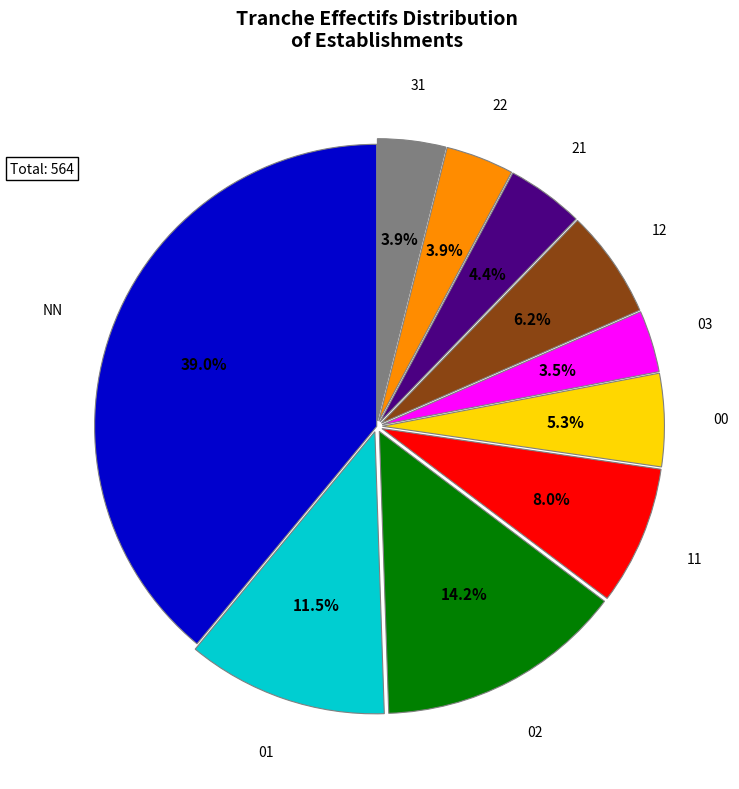

What is the ratio of the value at 22 to the value at 21?

0.9